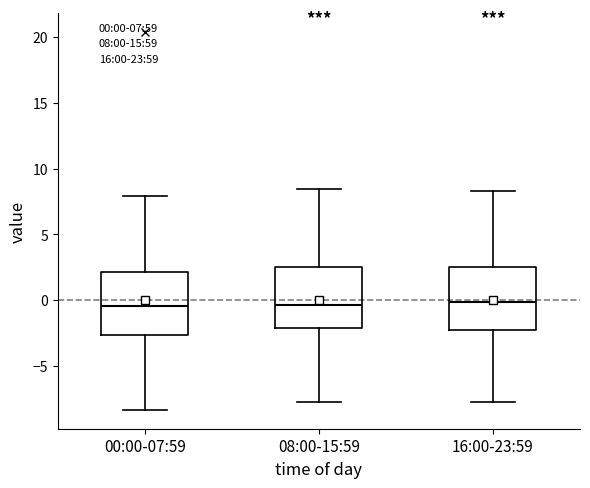

Reading left to right, transcribe this box plot: for each box, give where its median line is, the range the box spans, and where its two whiskers end, as read against the y-axis. The values are not printed on the chart, so give them approximately, as read against the axis.

00:00-07:59: median -0.5, box -2.5 to 2.0, whiskers -8.5 to 8.0
08:00-15:59: median -0.5, box -2.0 to 2.5, whiskers -8.0 to 8.5
16:00-23:59: median 0.0, box -2.5 to 2.5, whiskers -7.5 to 8.5